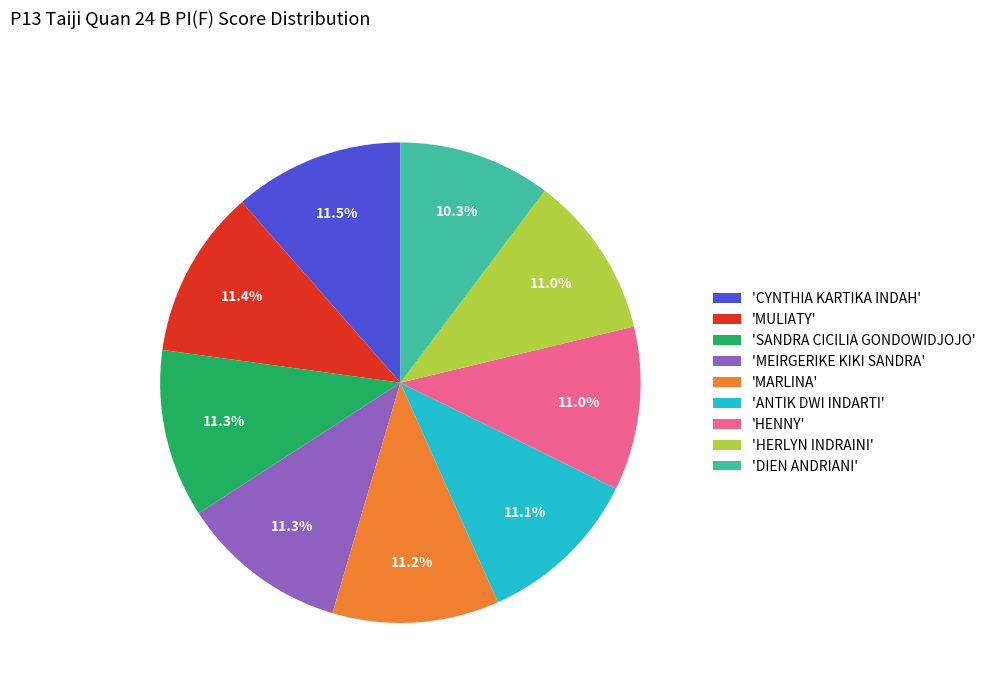

Does any single category account for the majority?

No